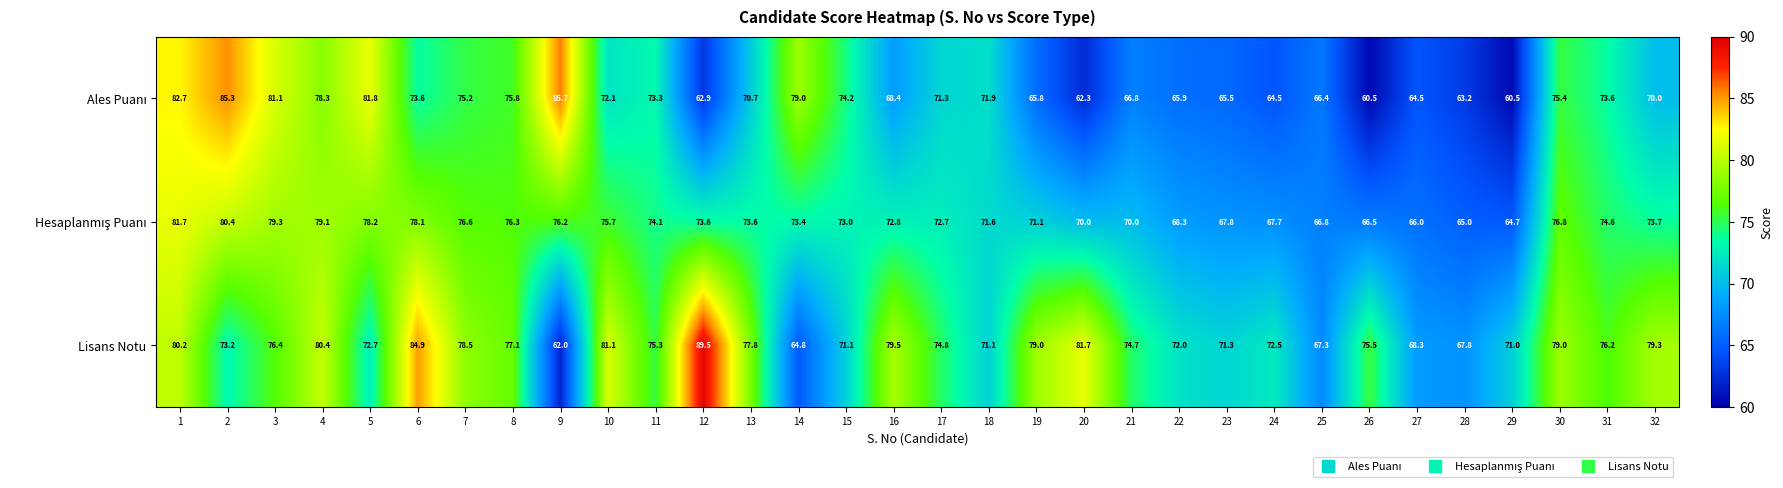

What is the difference between the second highest and second lowest values in the Lisans Notu series?

20.1